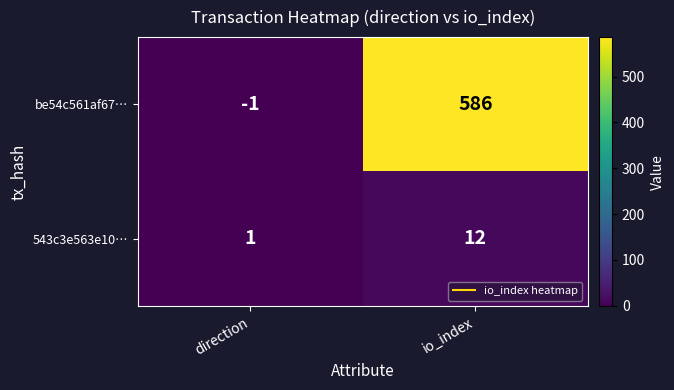

At which category does the chart reach its minimum across all series?

direction